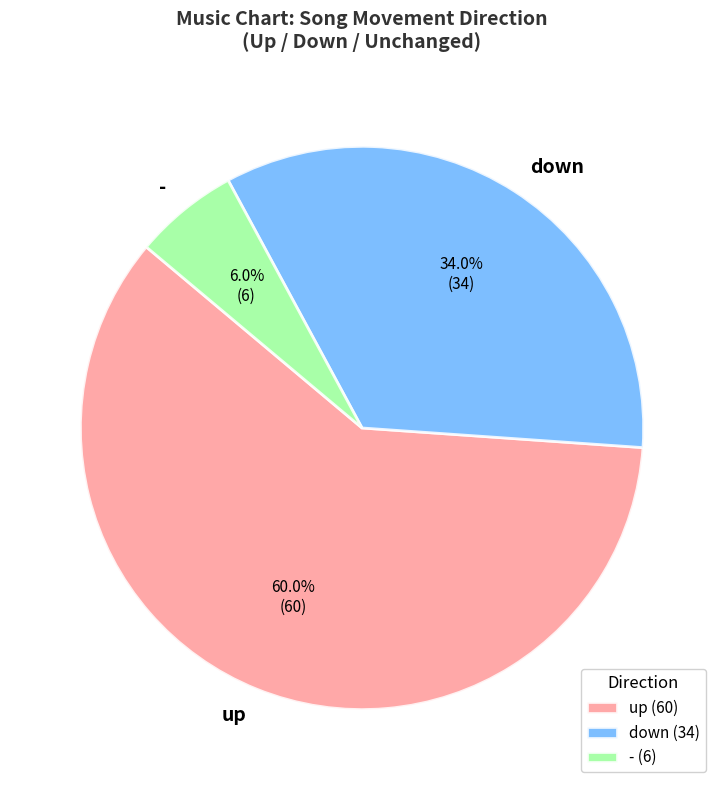

To the nearest percent, what is the average slice percentage?

33%